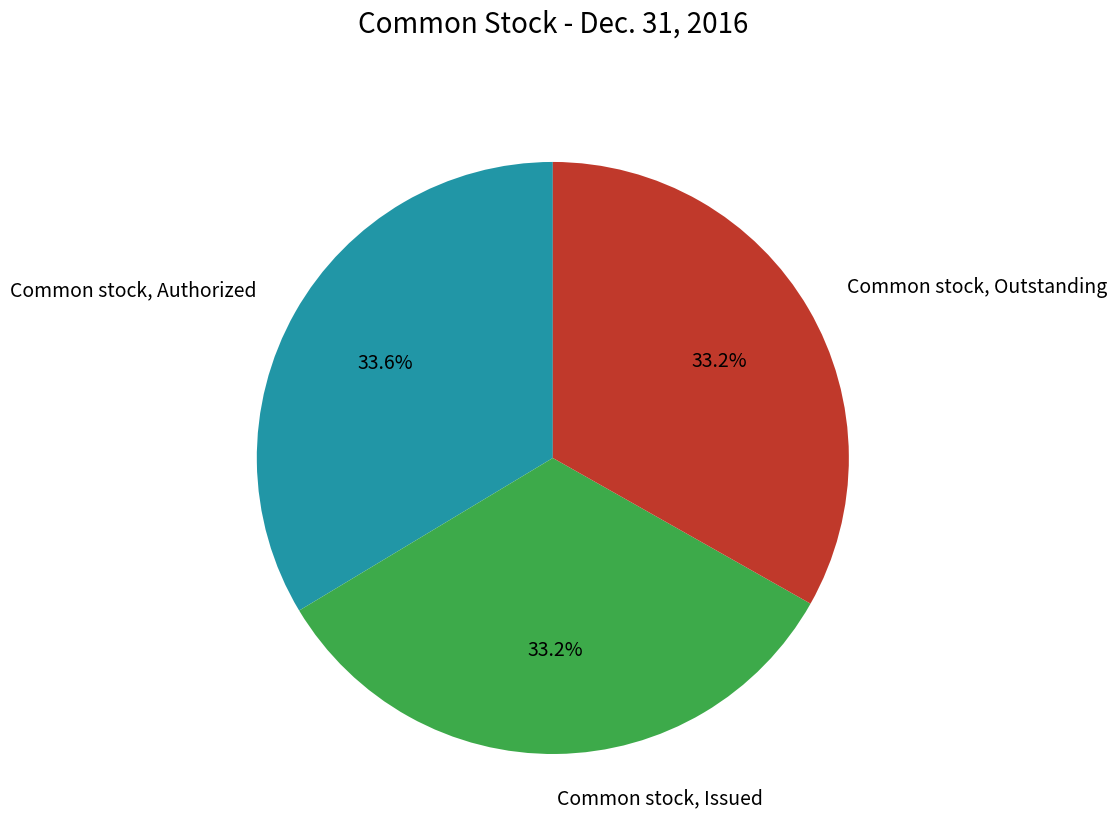

What percentage do Common stock, Authorized and Common stock, Issued together represent?

66.8%